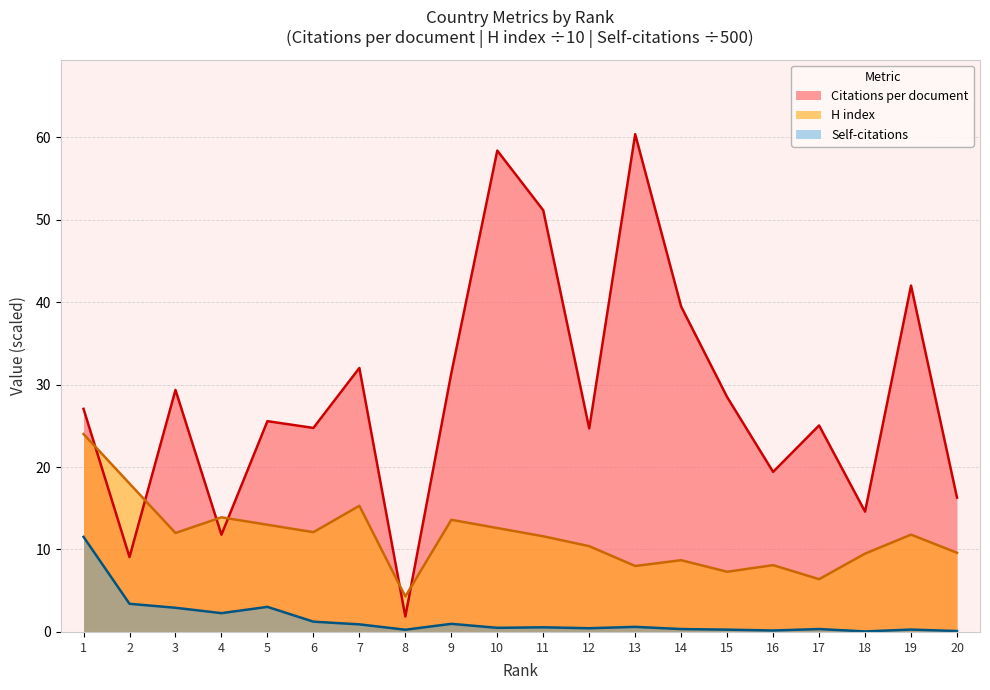

At 4, list the series in order from largest to smallest.

H index, Citations per document, Self-citations